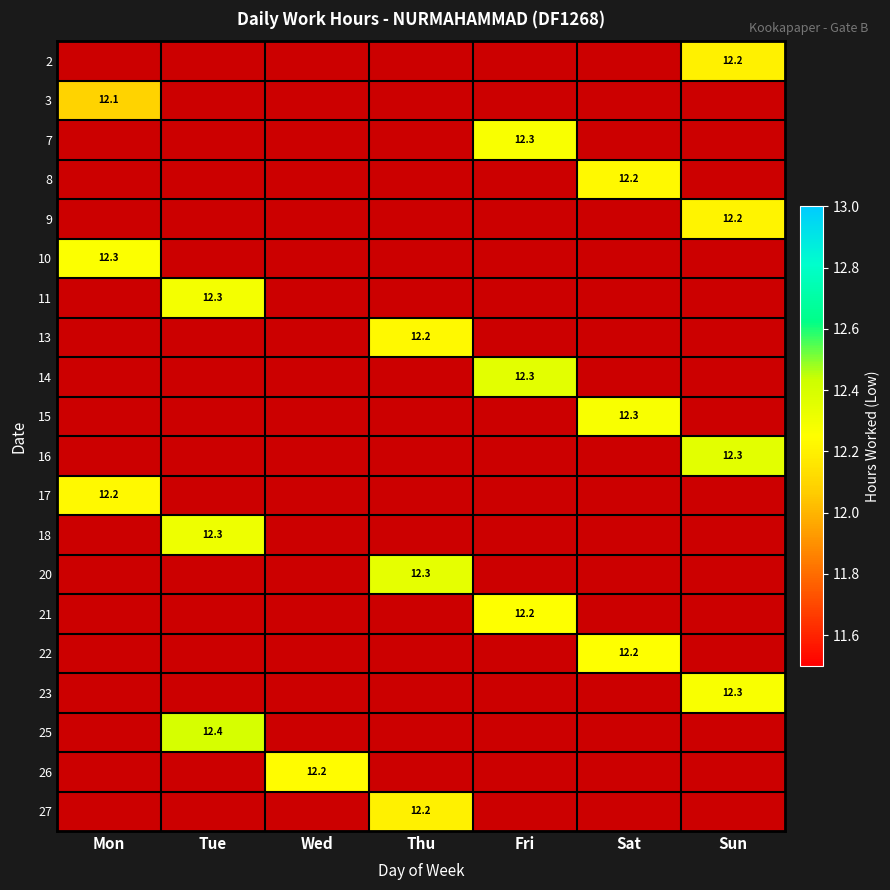

True or false: 13 has a value of 0.0 at Mon.

True